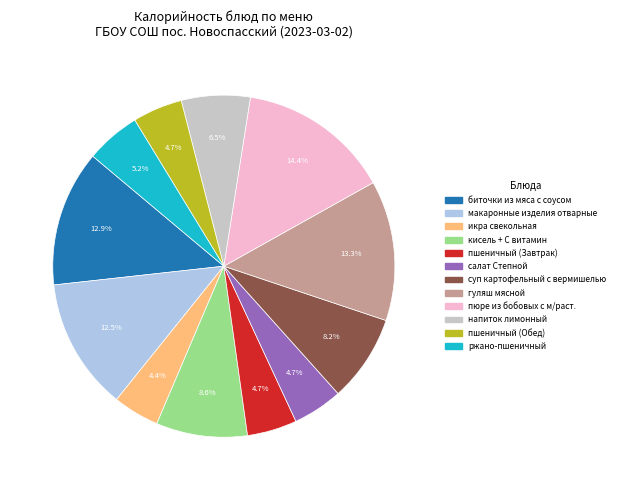

What portion of the pie excludes икра свекольная?

95.6%